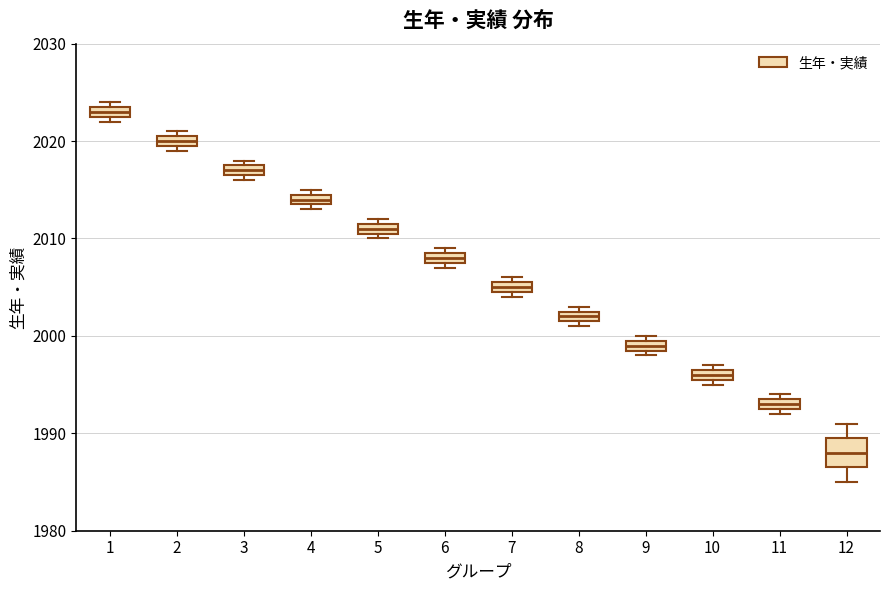

Which box is the tallest, from its lower edge to its upper edge?

12